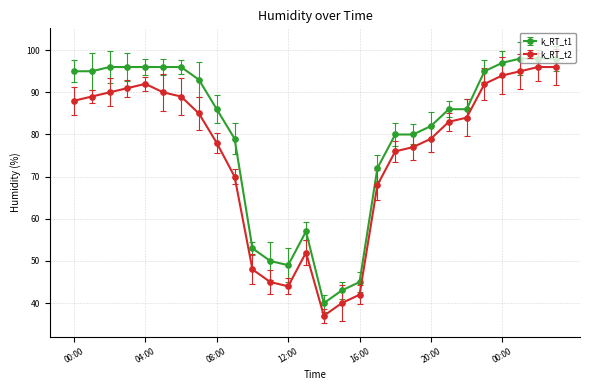

What is the highest value of the k_RT_t1 series?

98